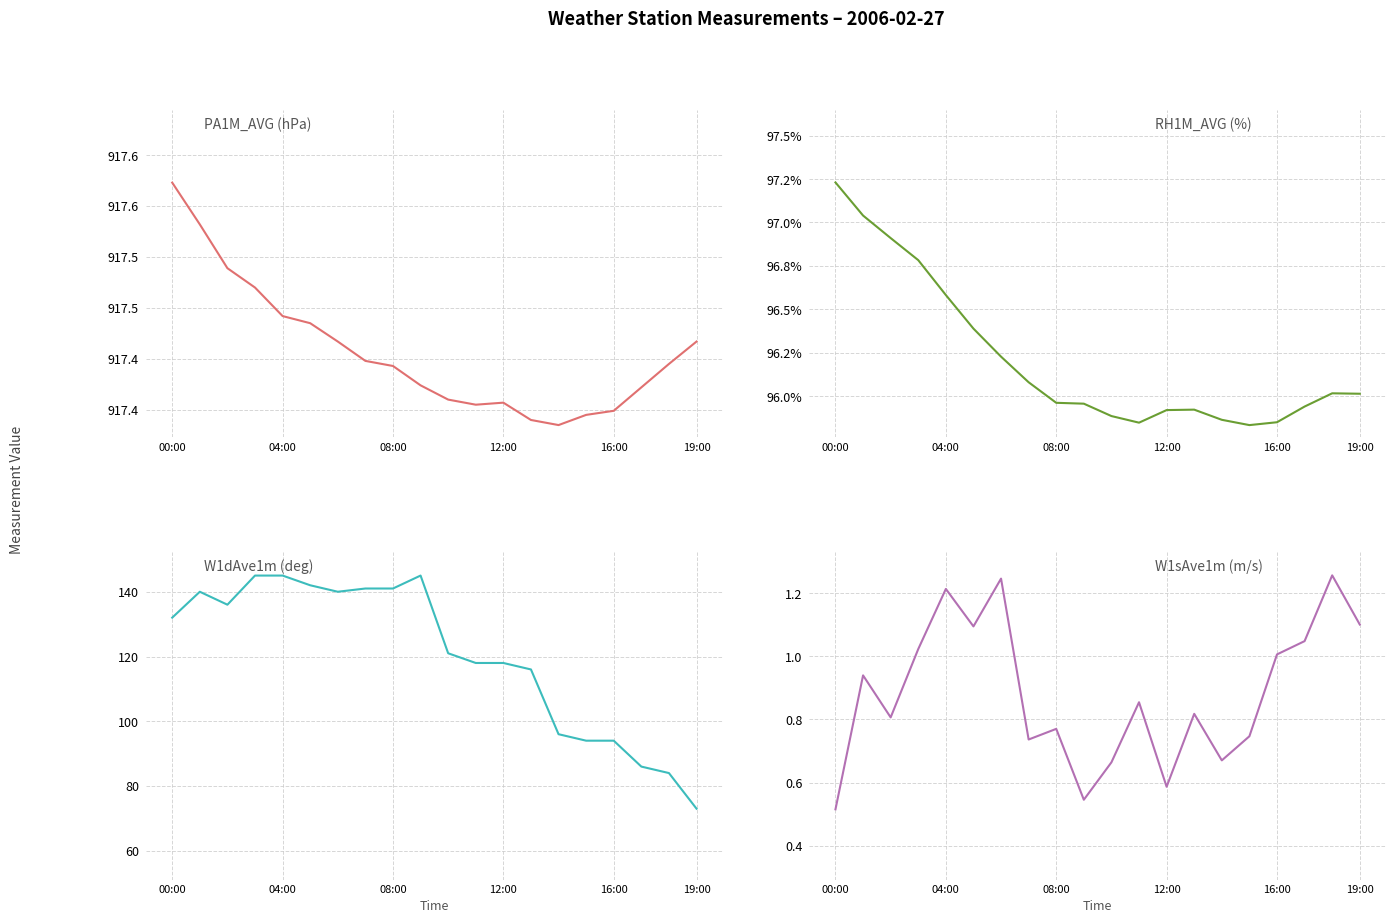

What is the label of the 16th point from the left?

15